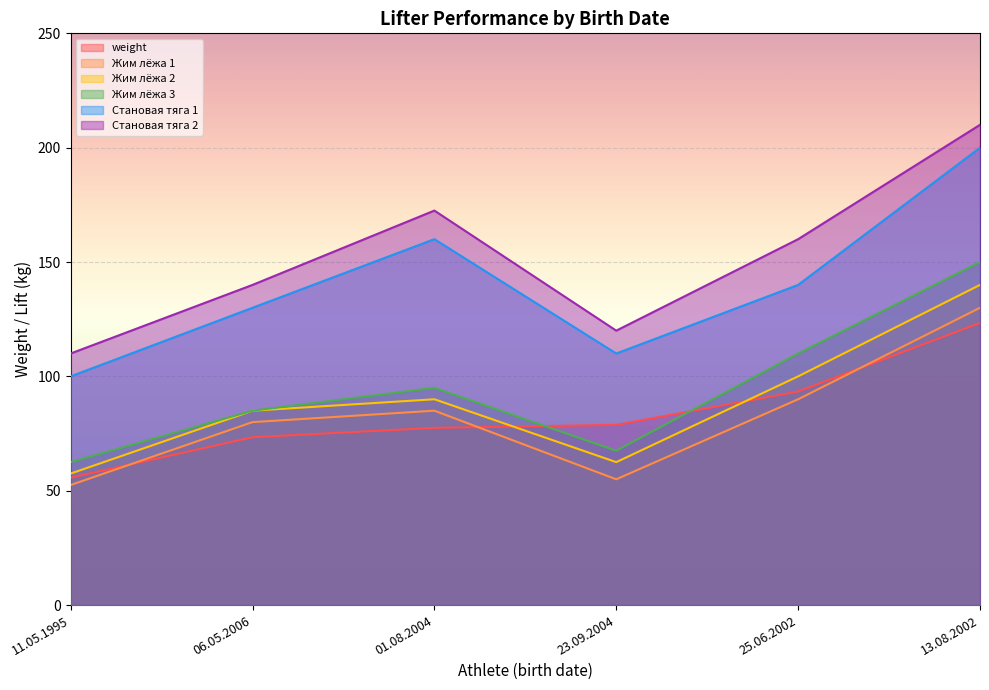

Between 11.05.1995 and 25.06.2002, which series saw the biggest shift?

Становая тяга 2